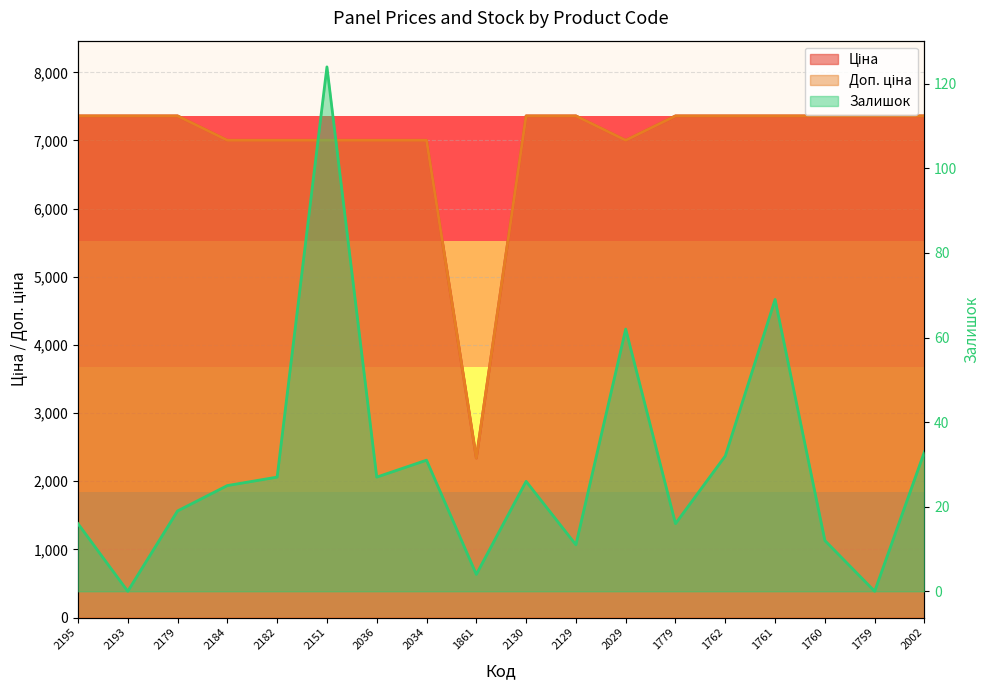

At how many categories does at least one series exceed 6348?

17